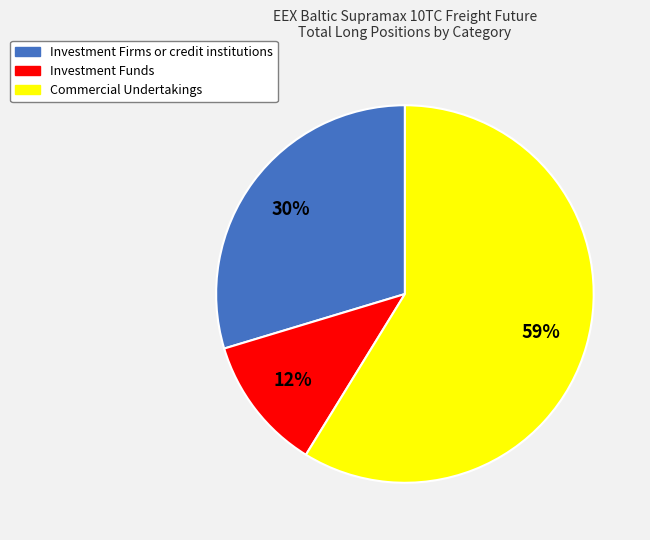

Is Investment Firms or credit institutions the majority of the pie?

No